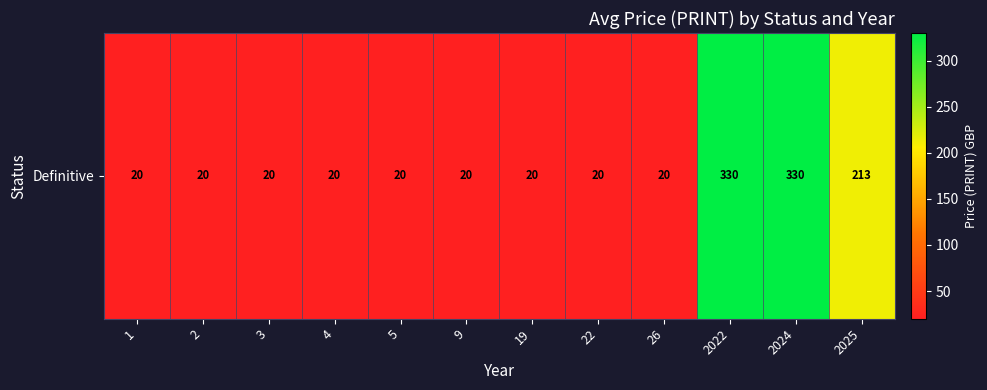

Rank the categories by value from highest to lowest.

2022, 2024, 2025, 1, 2, 3, 4, 5, 9, 19, 22, 26